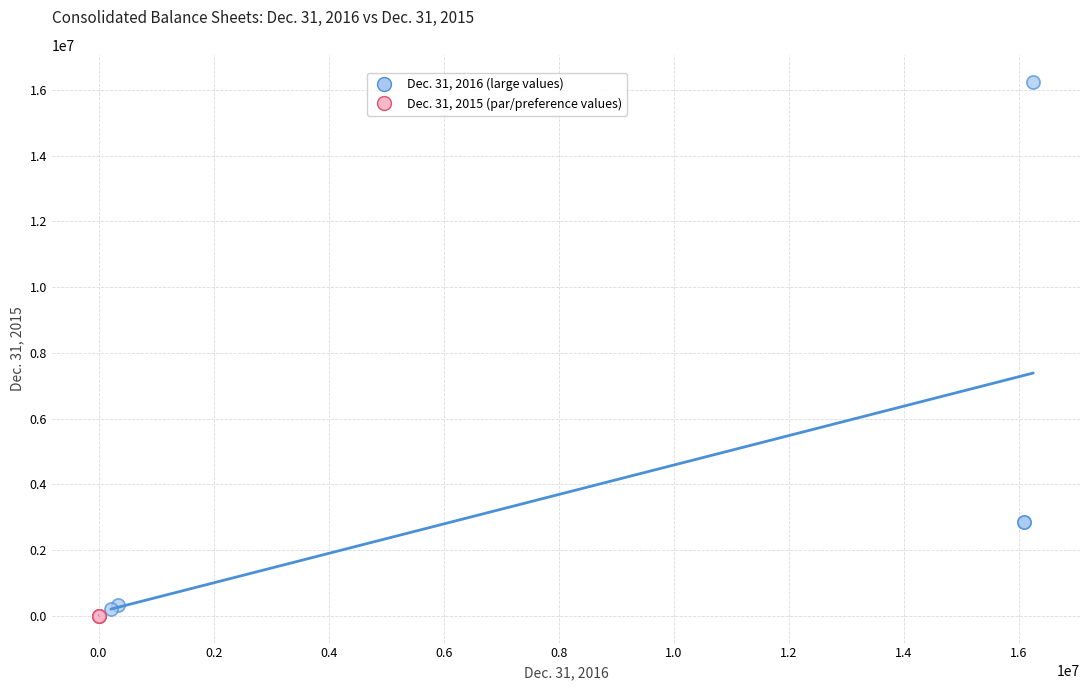

Which series contains the highest Y value?

Dec. 31, 2016 (large values)